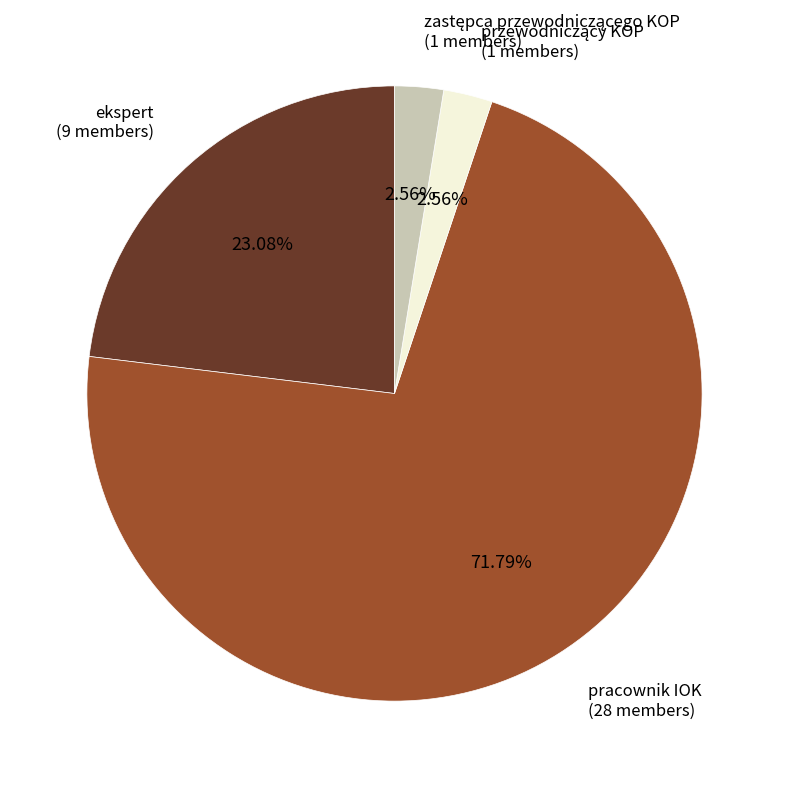

Is pracownik IOK the majority of the pie?

Yes